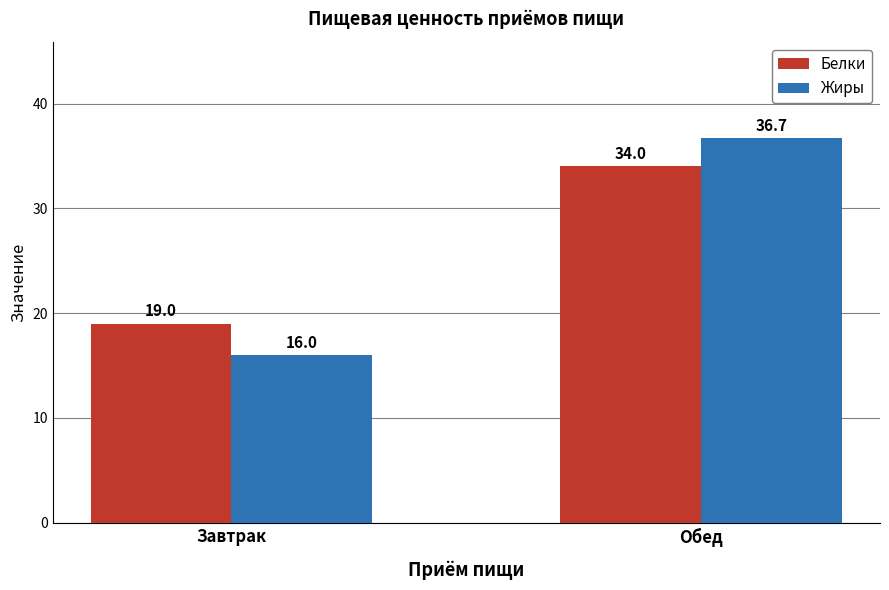

What is the label of the 1st bar from the left?

Завтрак